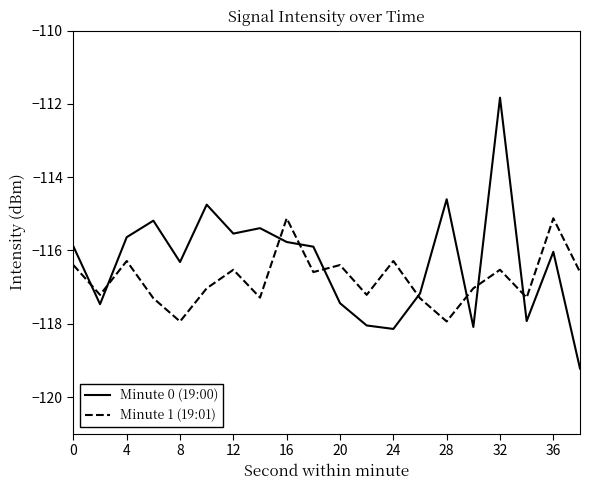

Which series has the largest range (max minus min)?

Minute 0 (19:00)